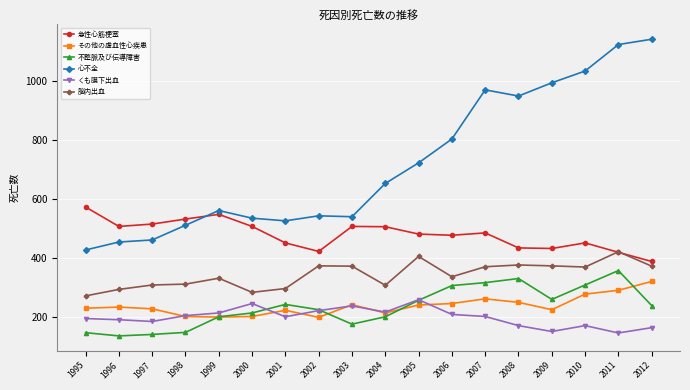

True or false: その他の虚血性心疾患 has a value of 227 at 1997.

True